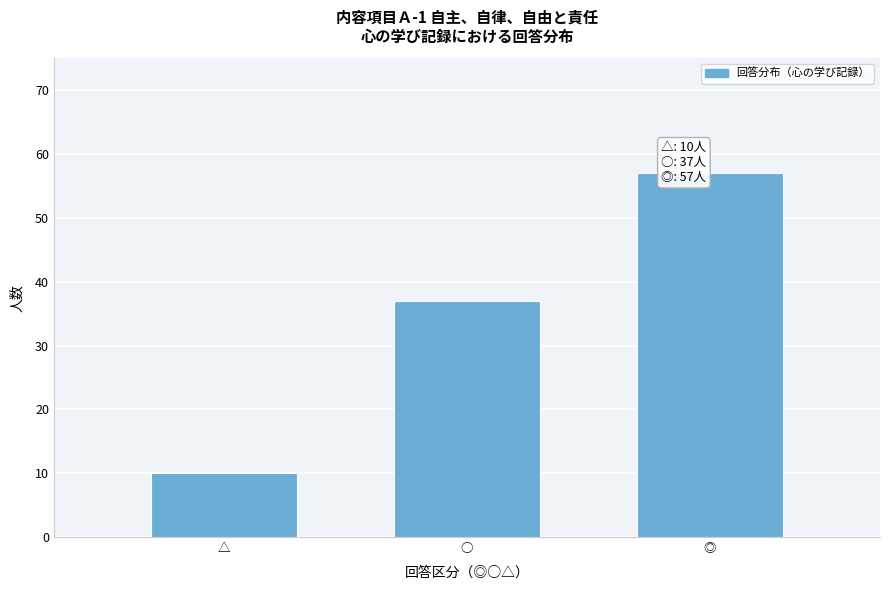

Reading left to right, what are all the values shown in this chart?

10	37	57